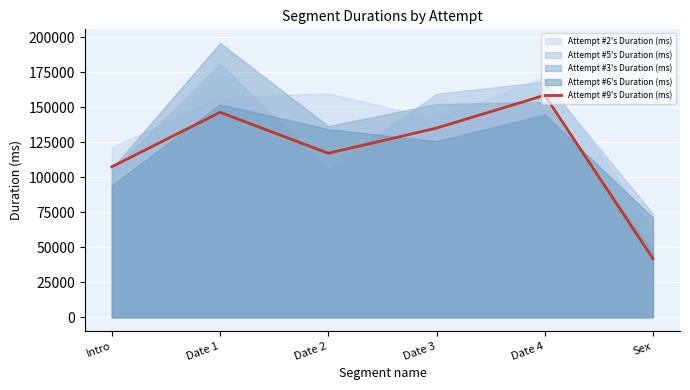

Which category has the highest value in the Attempt #9's Duration (ms) series?

Date 4